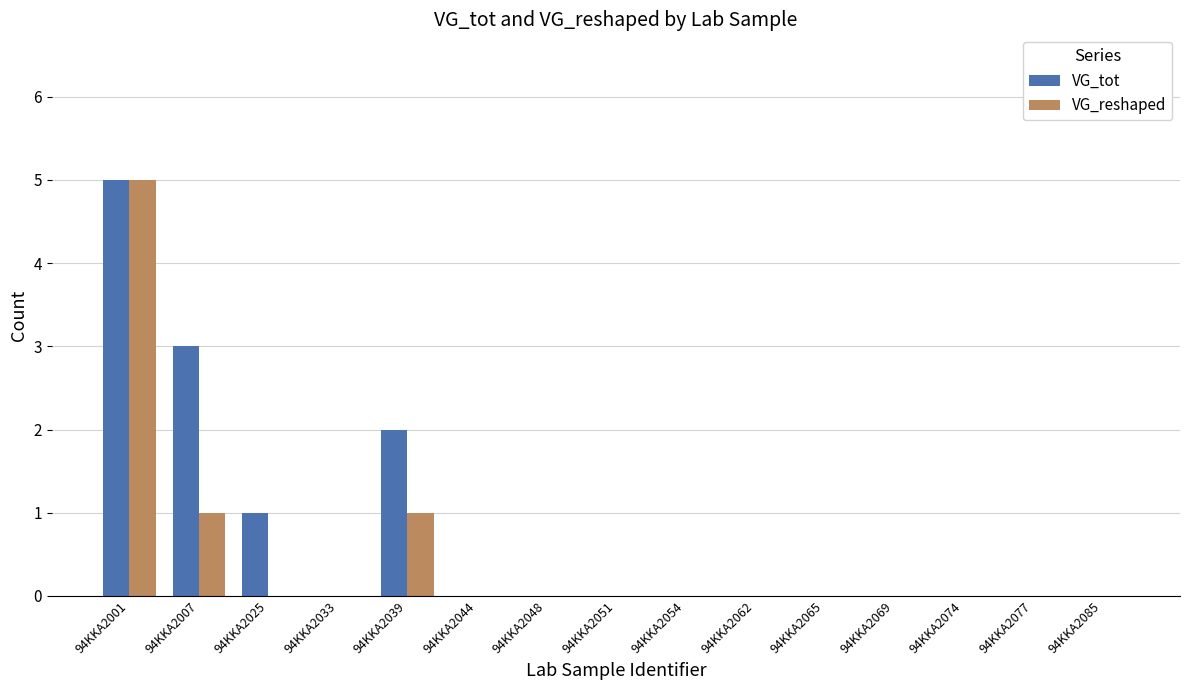

Between 94KKA2001 and 94KKA2007, which series saw the biggest shift?

VG_reshaped